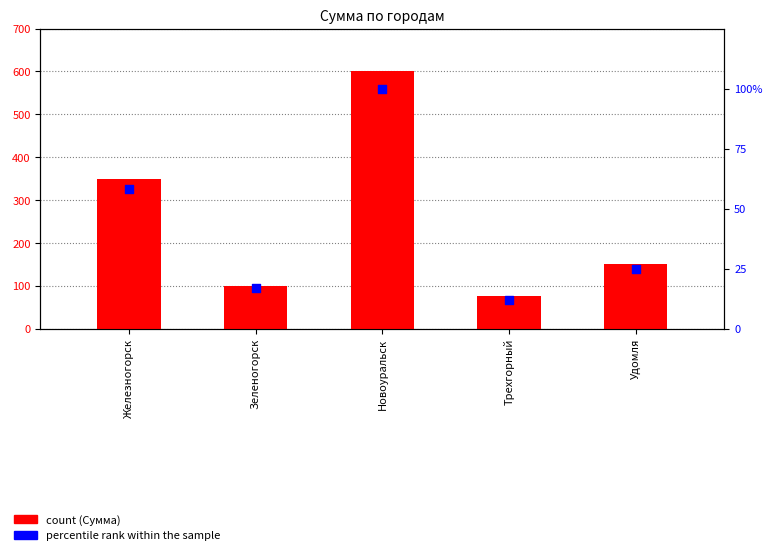

Which series has the largest Y range (max minus min)?

Сумма